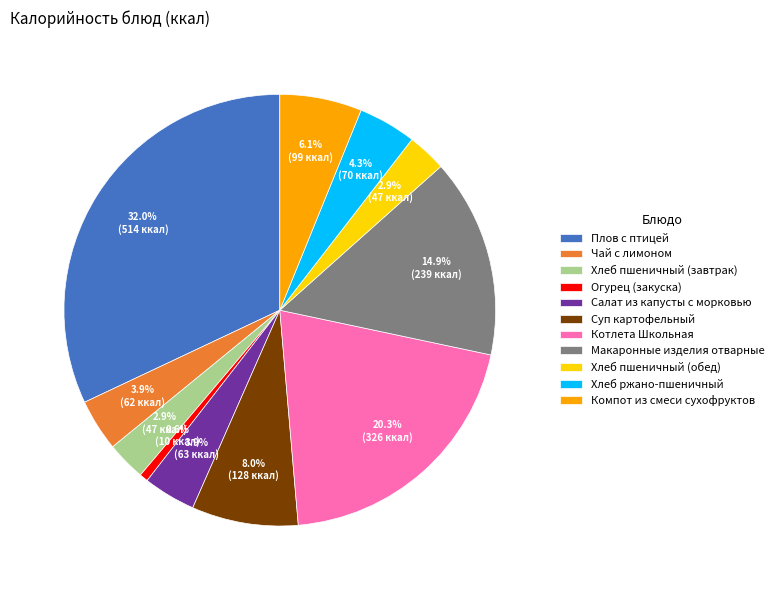

What is the smallest slice in the pie chart?

Огурец (закуска)